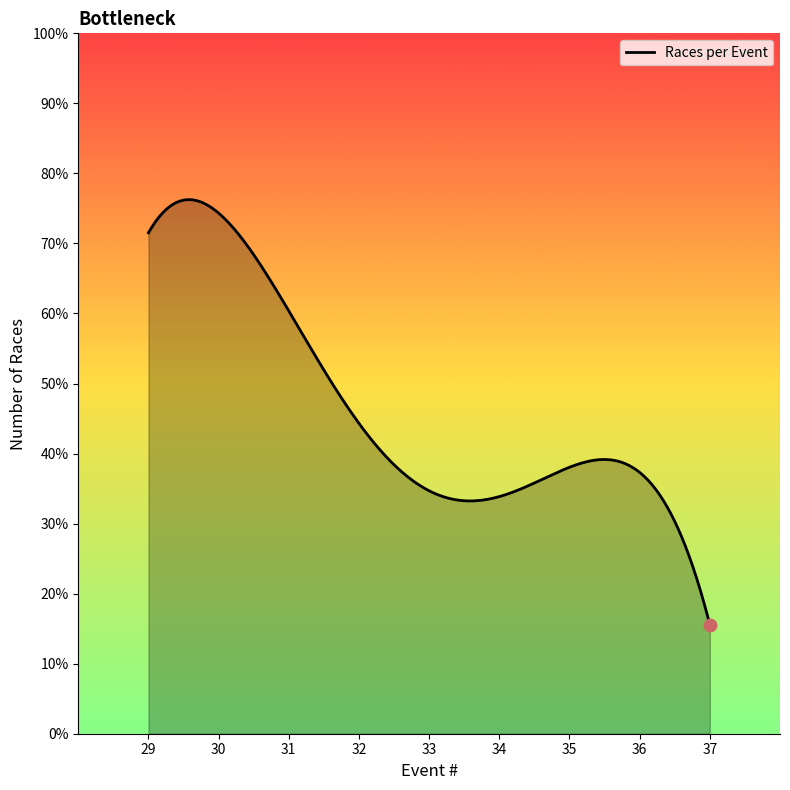

Is this an area chart (filled region under the line)?

Yes